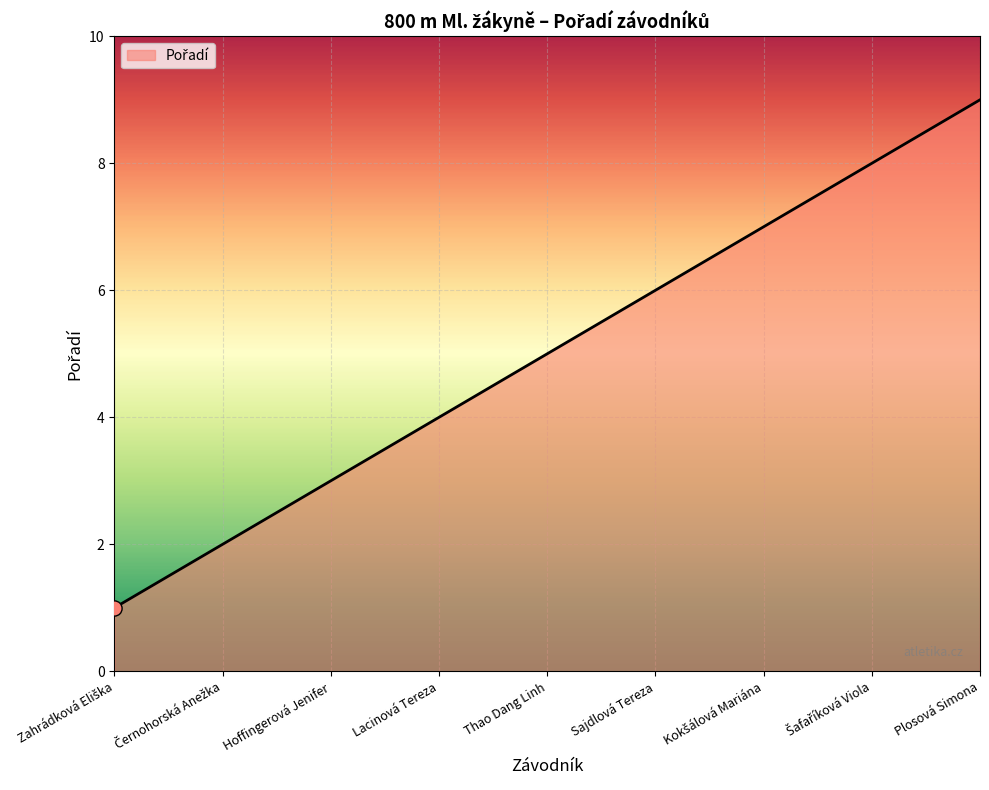

Between Plosová Simona and Sajdlová Tereza, which is larger?

Plosová Simona